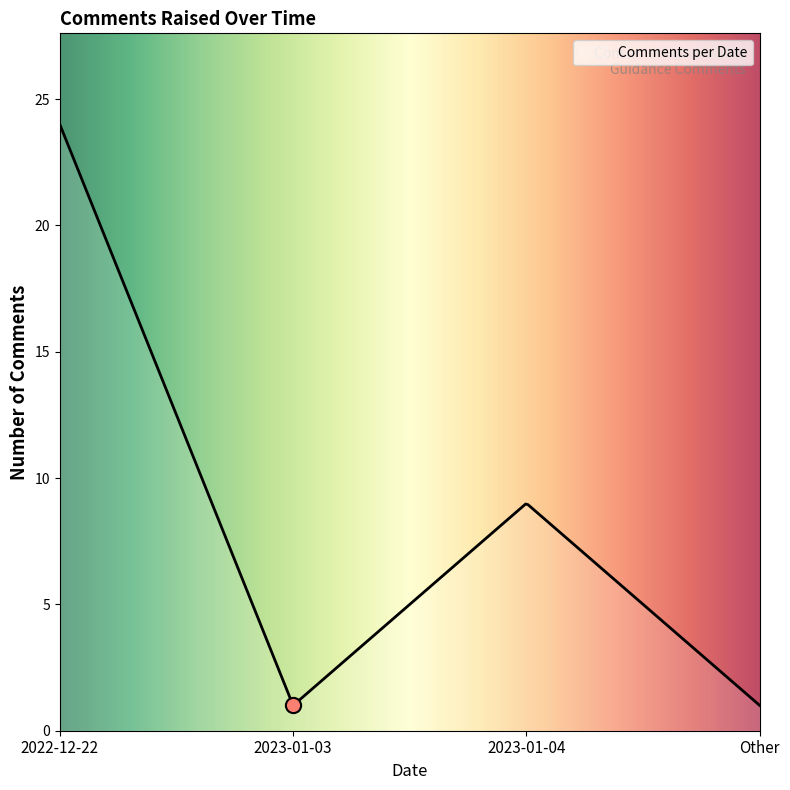

Between 2023-01-04 and Other, which is larger?

2023-01-04